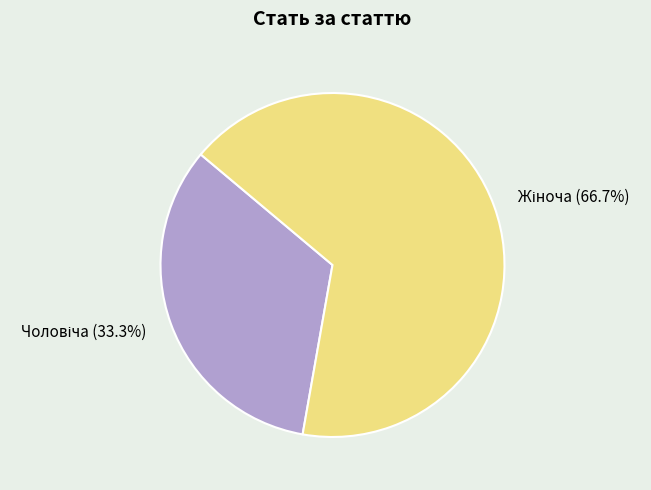

Is there a majority slice in this chart?

Yes